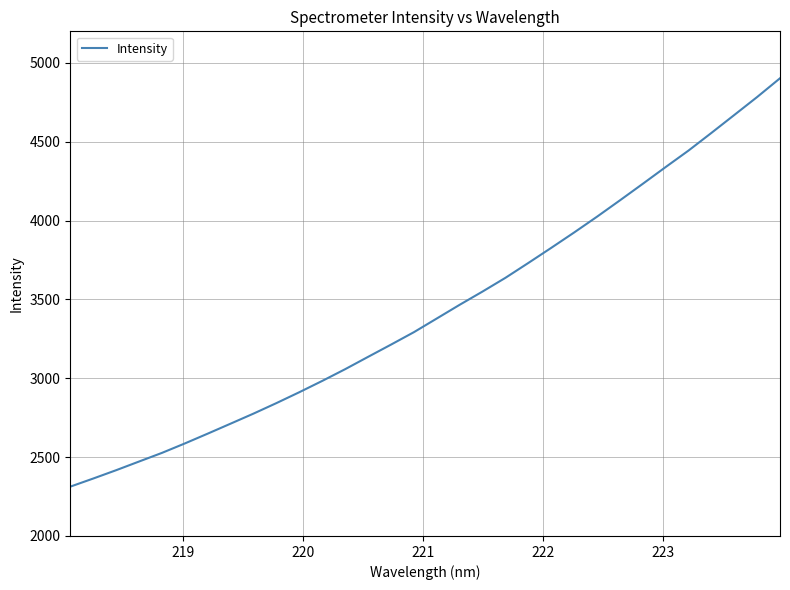

What is the difference between the maximum and minimum values?

2589.6